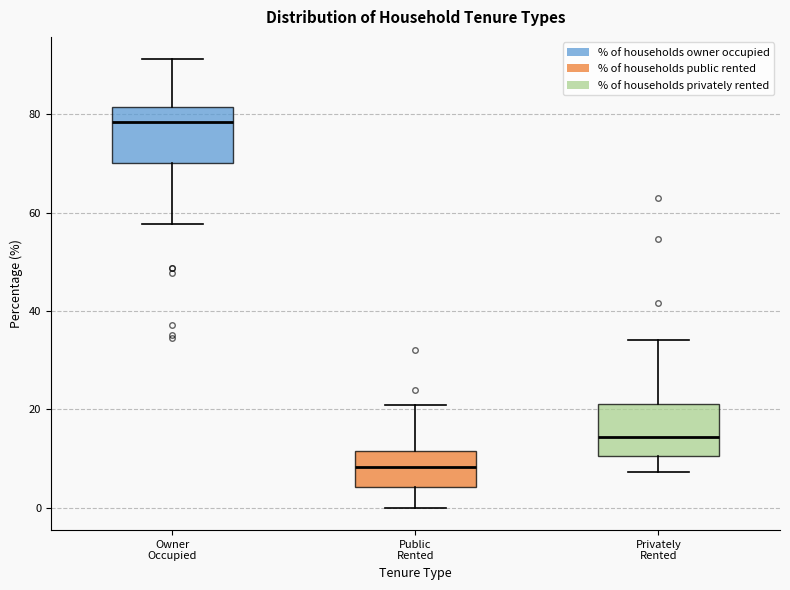

Reading left to right, transcribe this box plot: for each box, give where its median line is, the range the box spans, and where its two whiskers end, as read against the y-axis. The values are not printed on the chart, so give them approximately, as read against the axis.

Owner Occupied: median 78, box 70 to 82, whiskers 58 to 92
Public Rented: median 8, box 4 to 12, whiskers 0 to 20
Privately Rented: median 14, box 10 to 22, whiskers 8 to 34